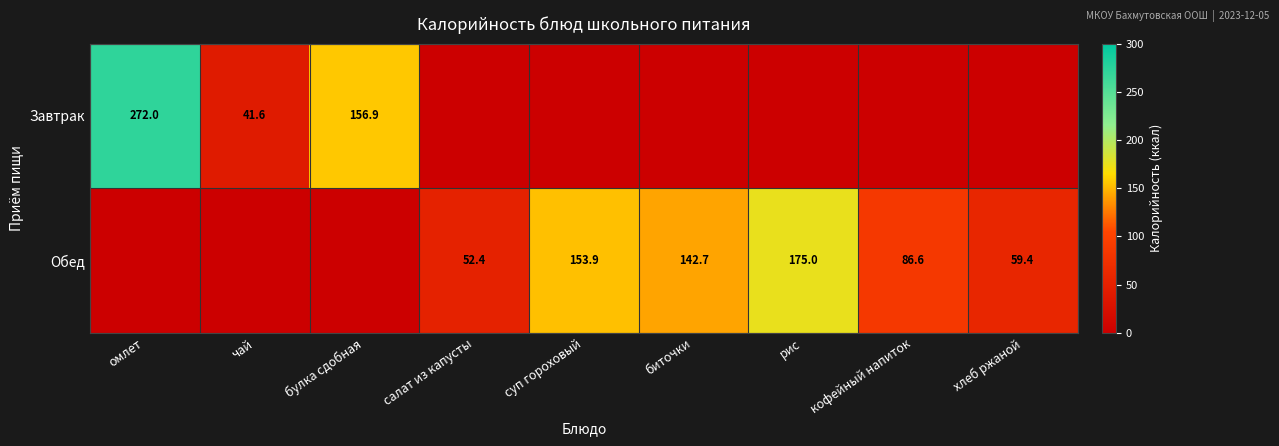

True or false: Обед has a value of 52.4 at салат из капусты.

True